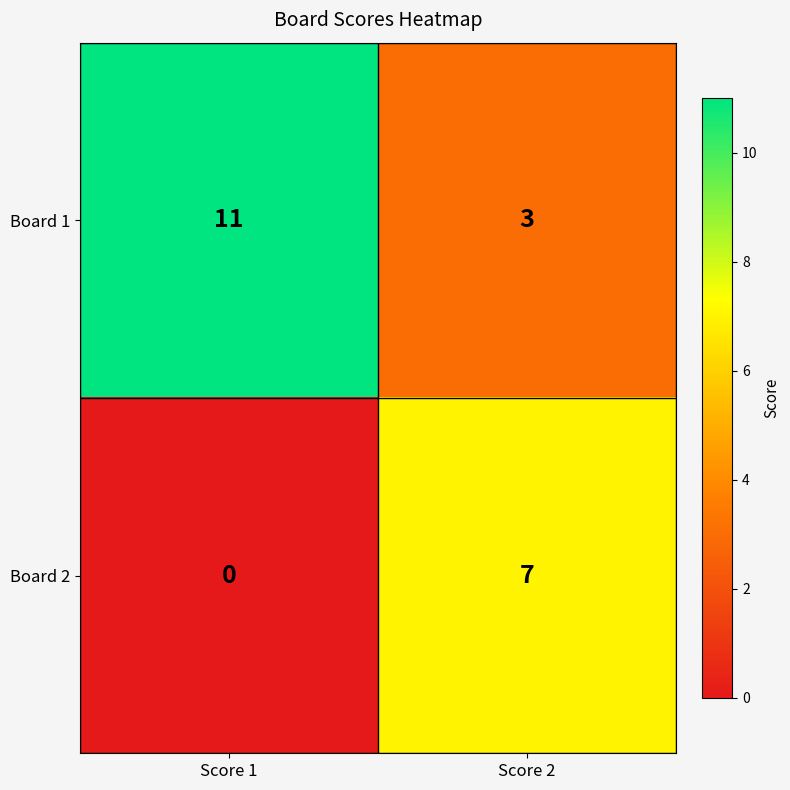

List the series in order of their peak value, highest first.

Board 1, Board 2